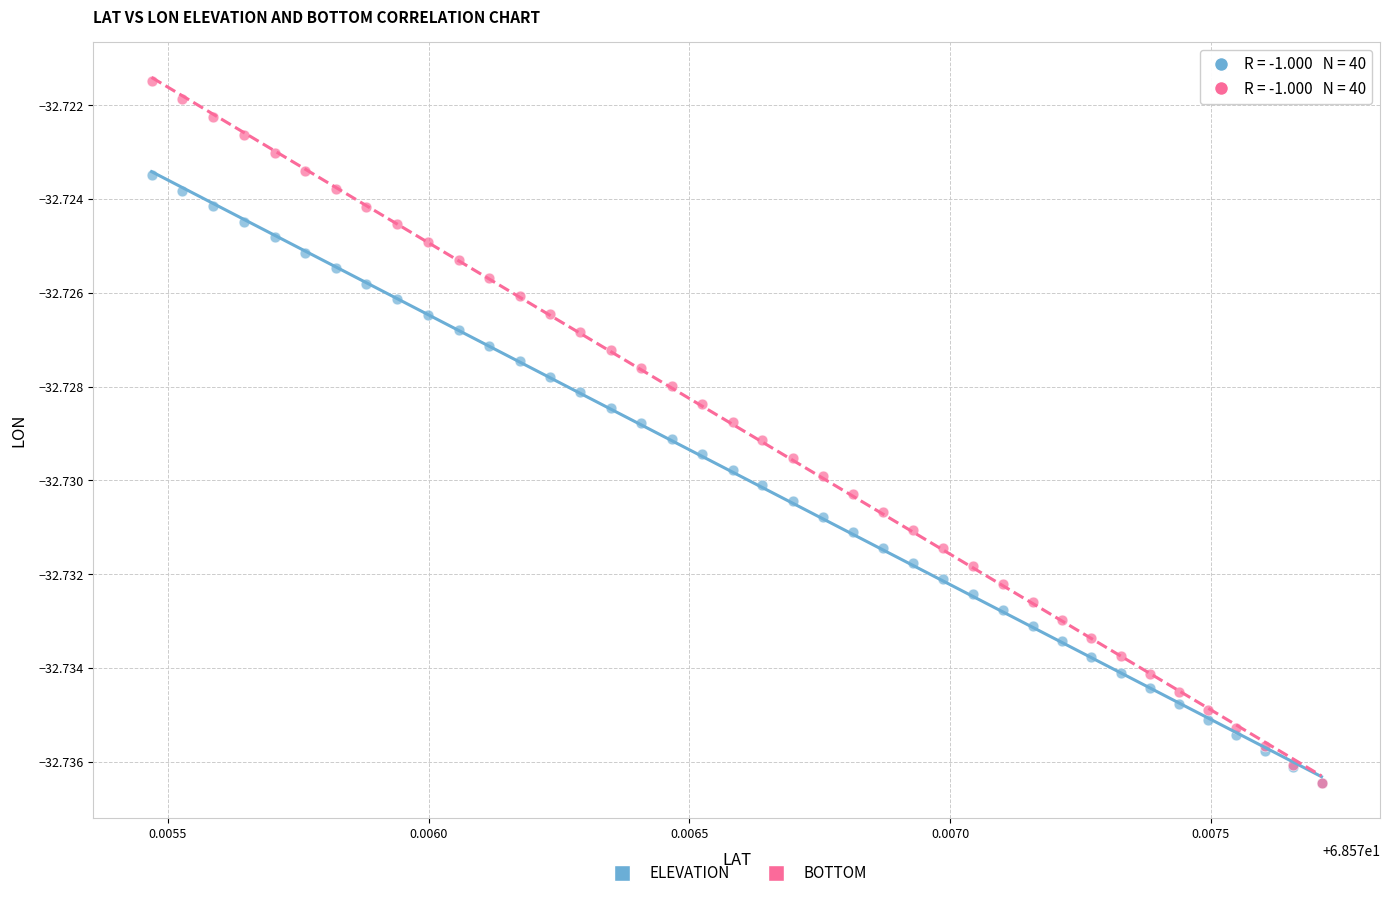

Which series has the widest spread of Y values?

BOTTOM